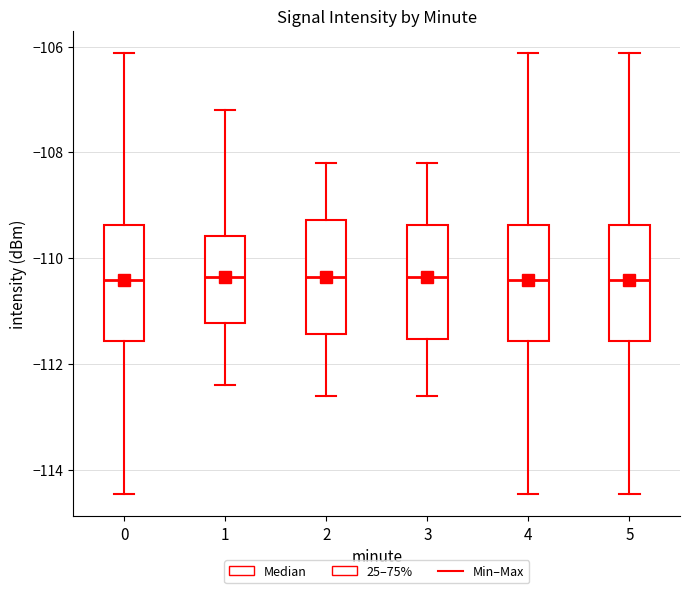

Reading left to right, transcribe this box plot: for each box, give where its median line is, the range the box spans, and where its two whiskers end, as read against the y-axis. The values are not printed on the chart, so give them approximately, as read against the axis.

0: median -110.4, box -111.6 to -109.4, whiskers -114.4 to -106.2
1: median -110.4, box -111.2 to -109.6, whiskers -112.4 to -107.2
2: median -110.4, box -111.4 to -109.2, whiskers -112.6 to -108.2
3: median -110.4, box -111.6 to -109.4, whiskers -112.6 to -108.2
4: median -110.4, box -111.6 to -109.4, whiskers -114.4 to -106.2
5: median -110.4, box -111.6 to -109.4, whiskers -114.4 to -106.2